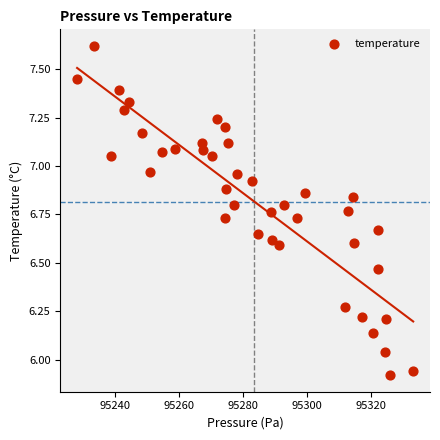

What is the range of Y values (max minus min)?

1.7